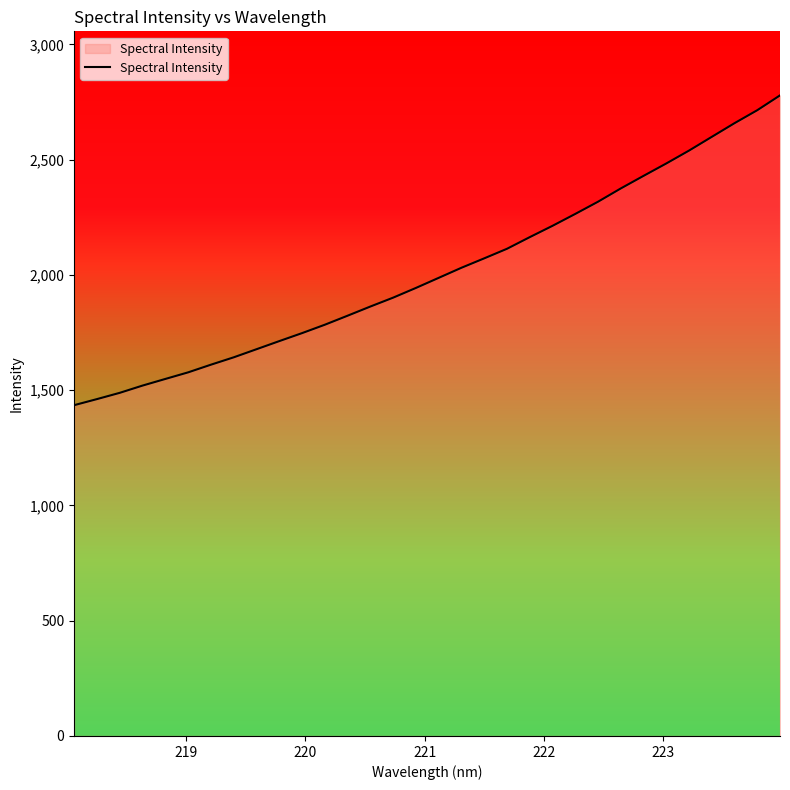

What is the maximum value shown in the chart?

2779.2